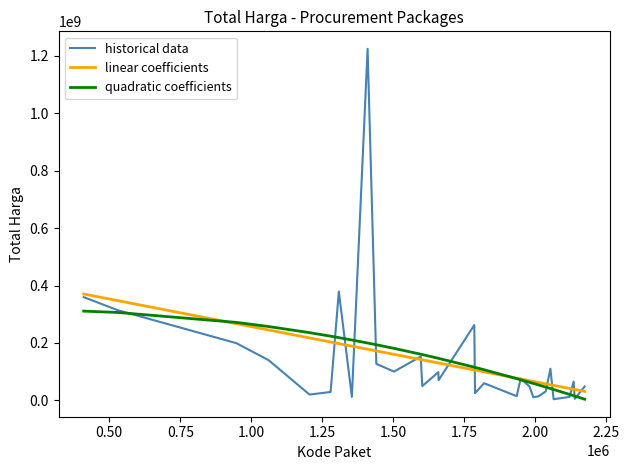

Which series has the largest range (max minus min)?

historical data